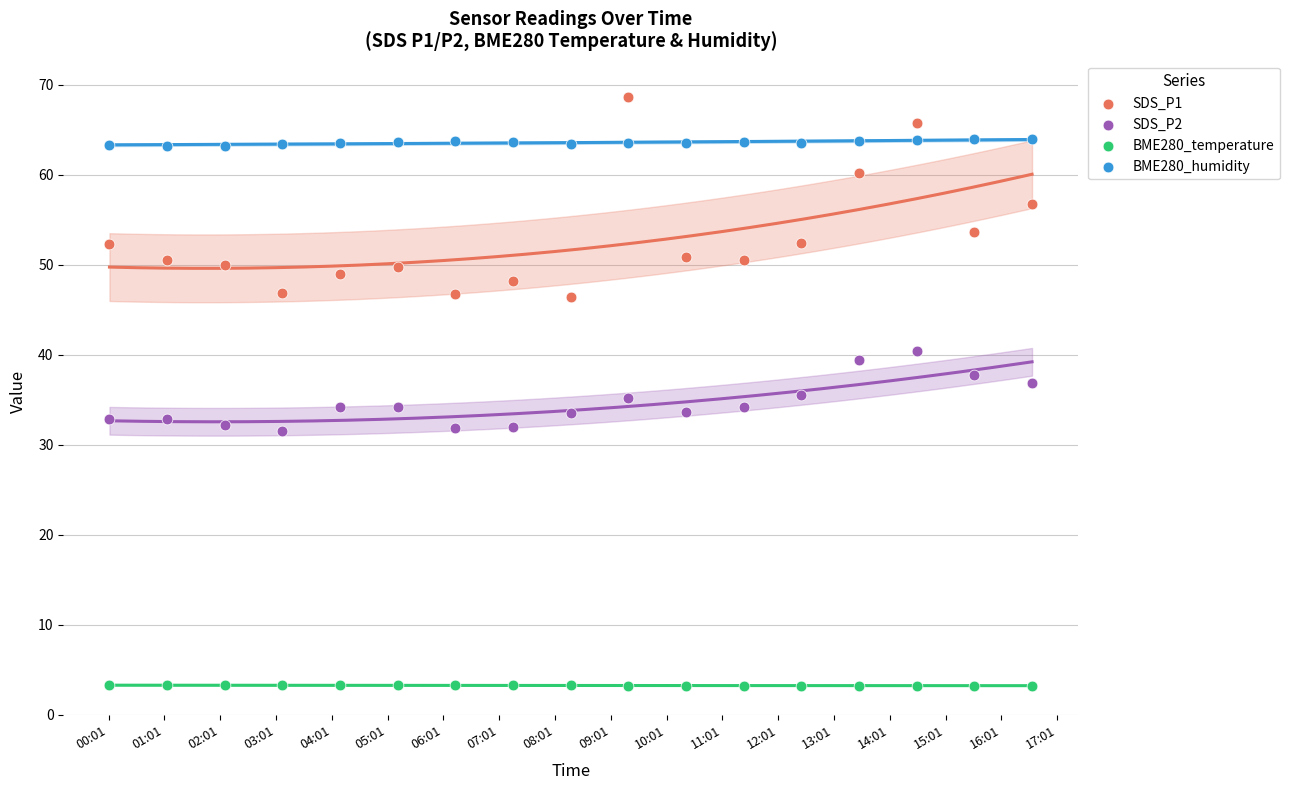

Which series has the largest Y range (max minus min)?

SDS_P1